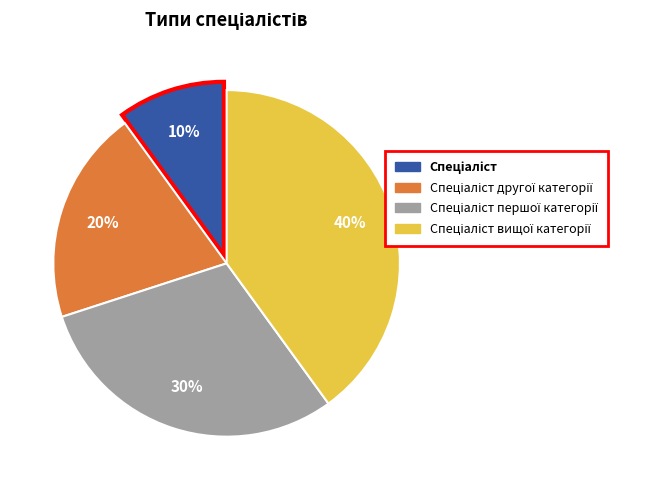

Is there any slice that represents more than half of the pie?

No